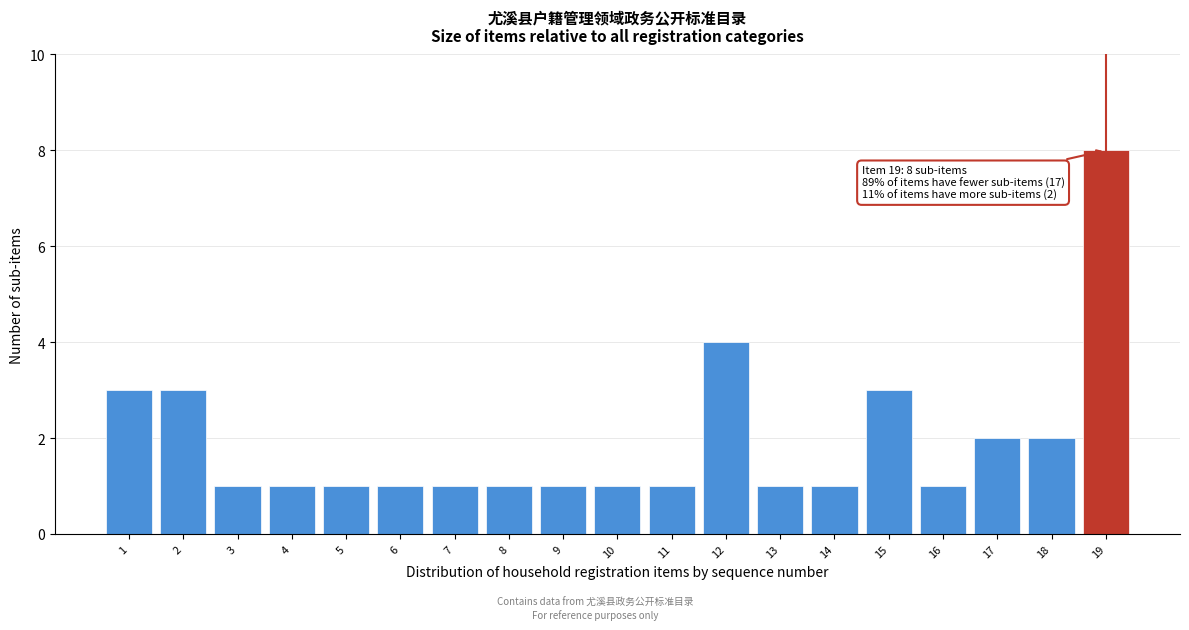

Reading left to right, transcribe all the data shown in this chart.

3	3	1	1	1	1	1	1	1	1	1	4	1	1	3	1	2	2	8